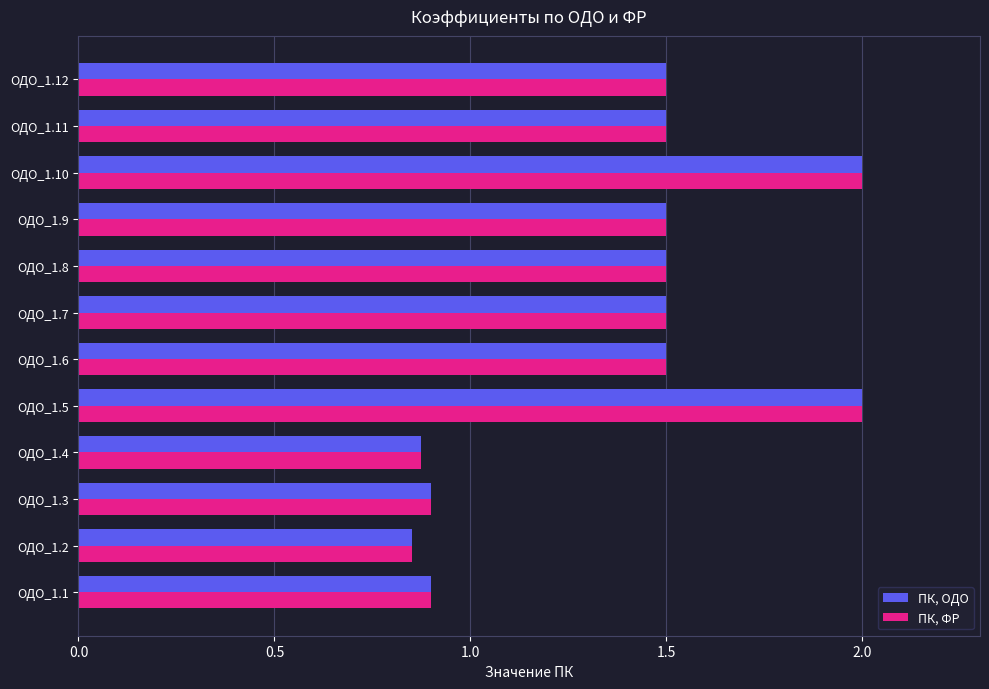

What is the difference between the second highest and second lowest values in the ПК, ОДО series?

1.1